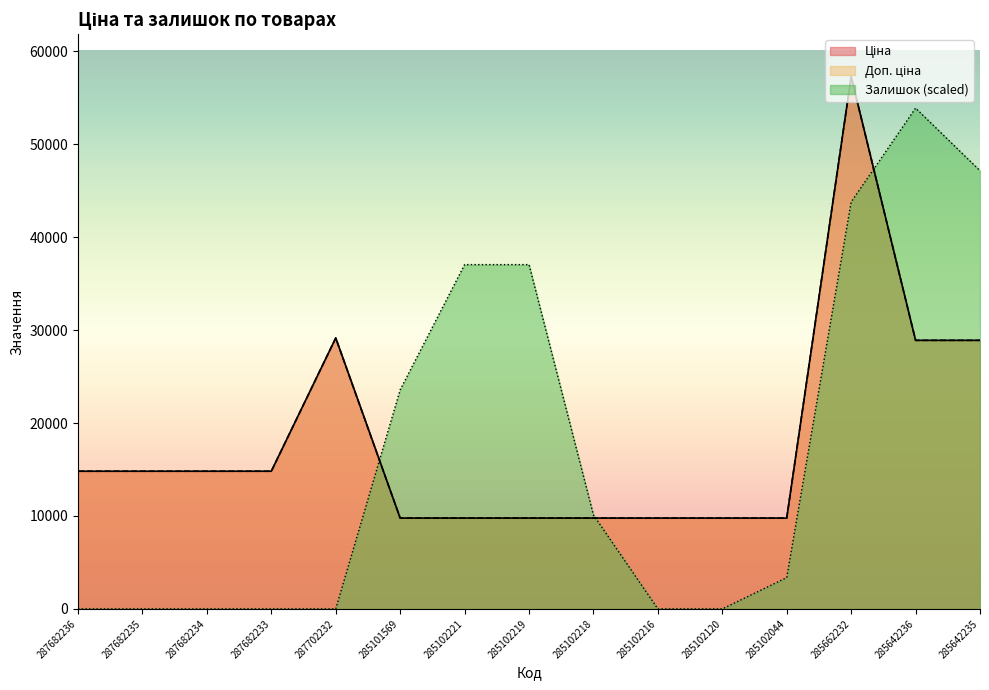

How many series are shown in this chart?

3